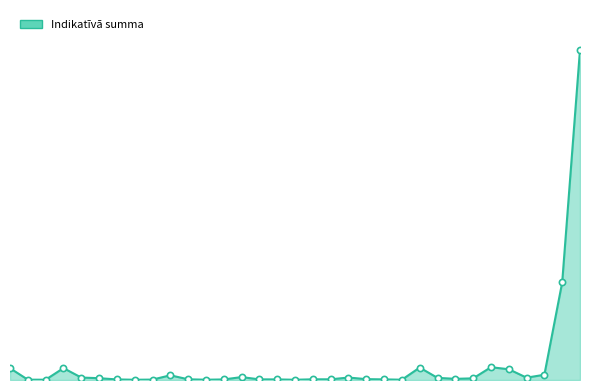

Does the chart have visible grid lines?

No